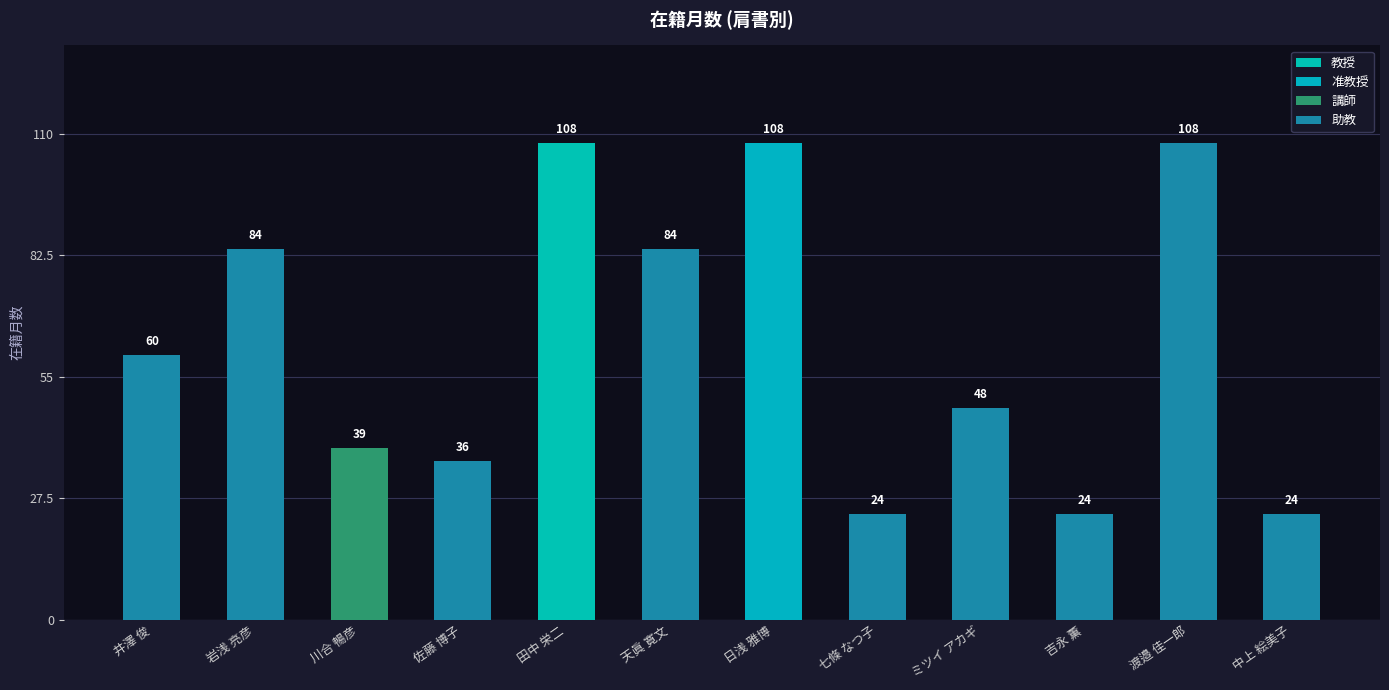

What is the difference between the second highest and second lowest values?

84